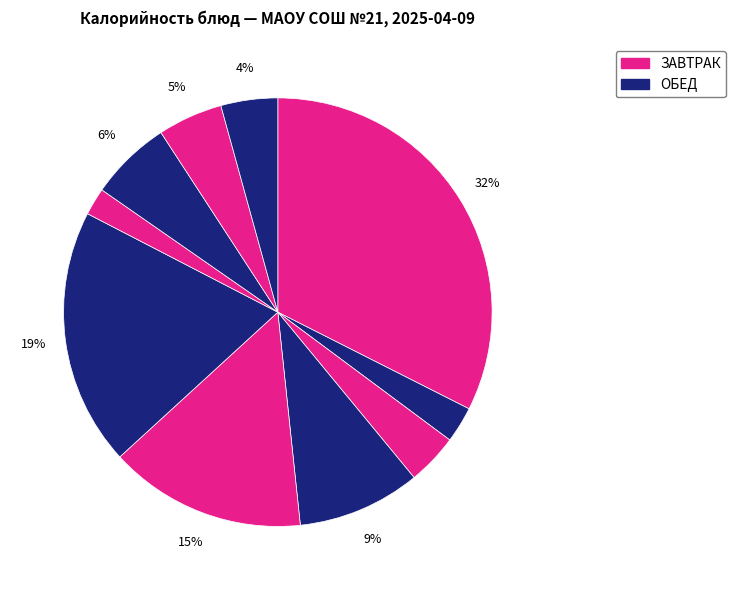

Is there any slice that represents more than half of the pie?

No